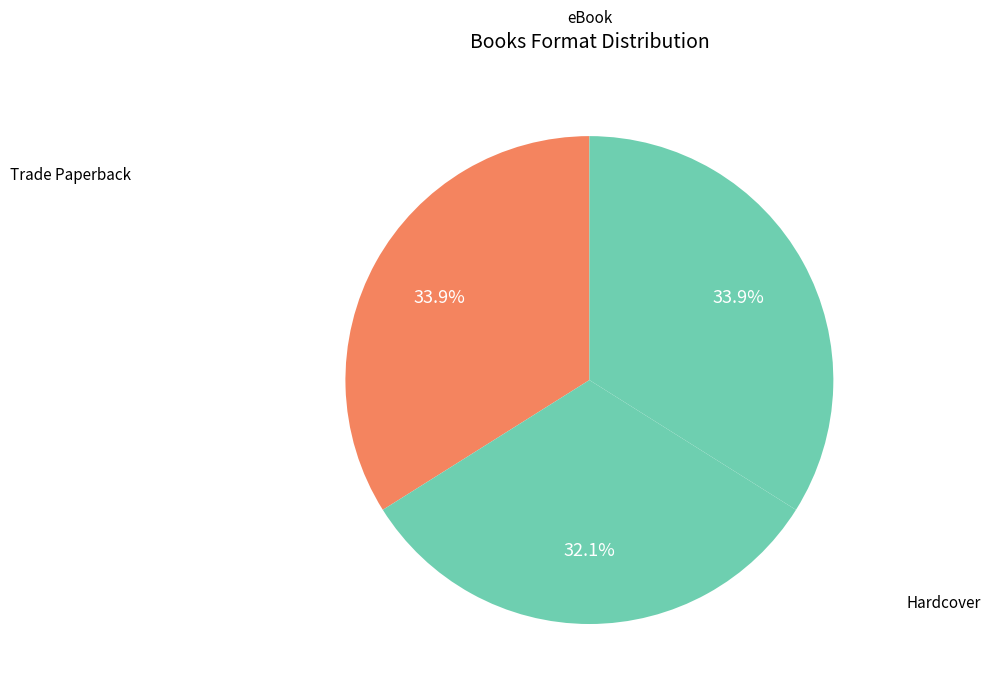

Count the number of slices in the pie.

3